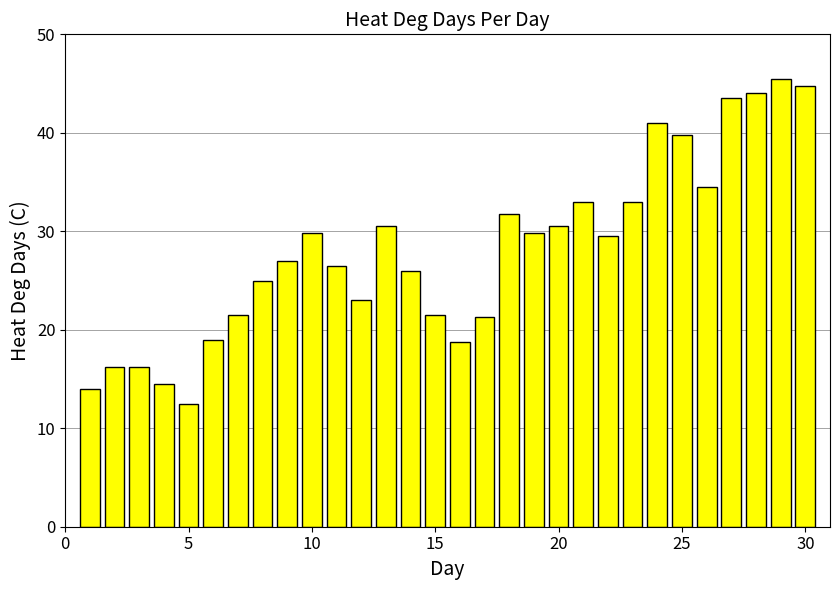

What is the minimum value shown in the chart?

12.5